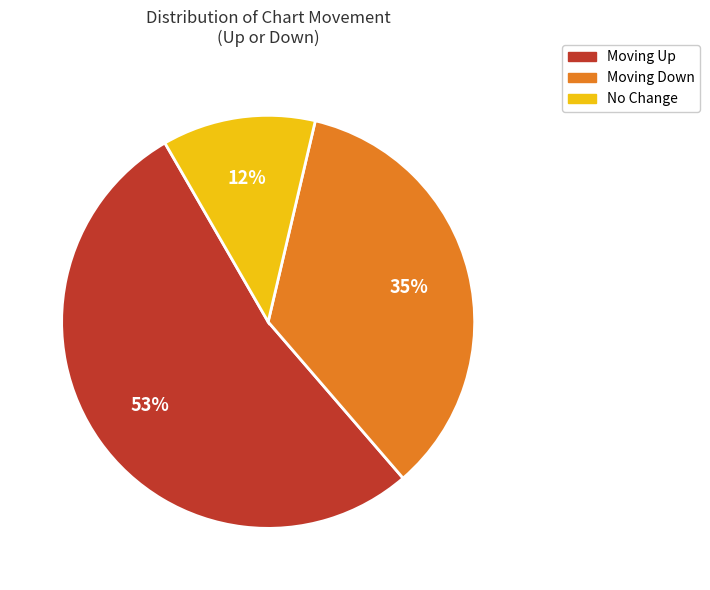

To the nearest percent, what is the difference between the largest and smallest slice percentages?

41%